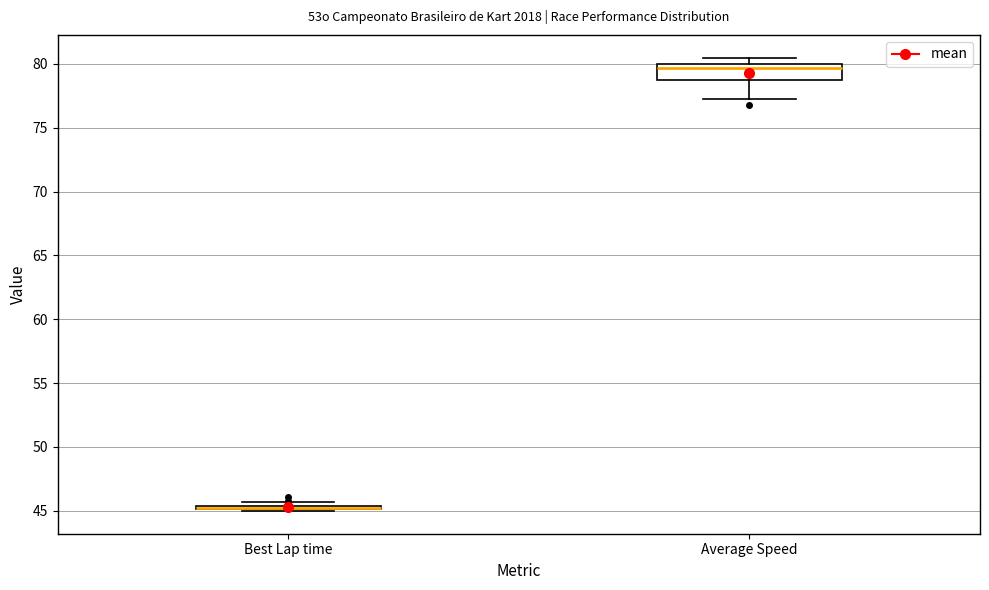

Where does the median line of the box for Average Speed sit on the y-axis? The values are not printed on the chart, so give them approximately, as read against the axis.

79.5